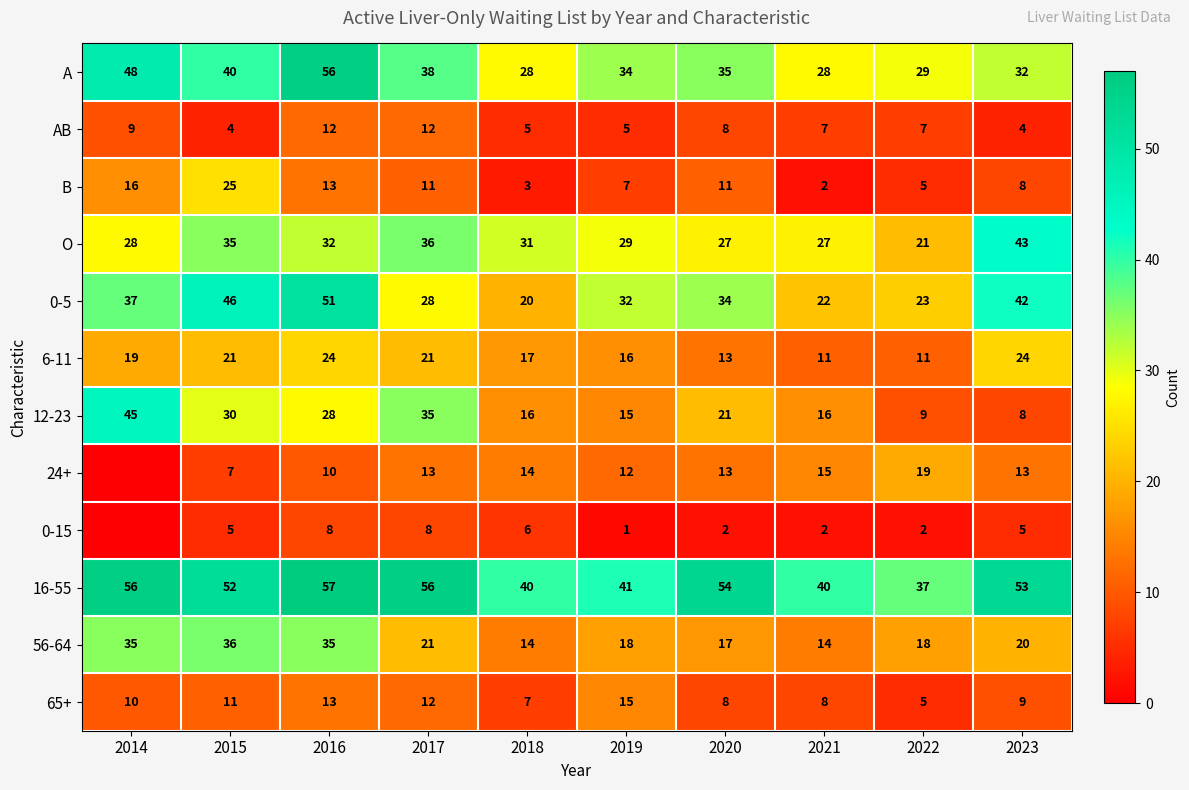

True or false: 65+ has a value of 15 at 2019.

True